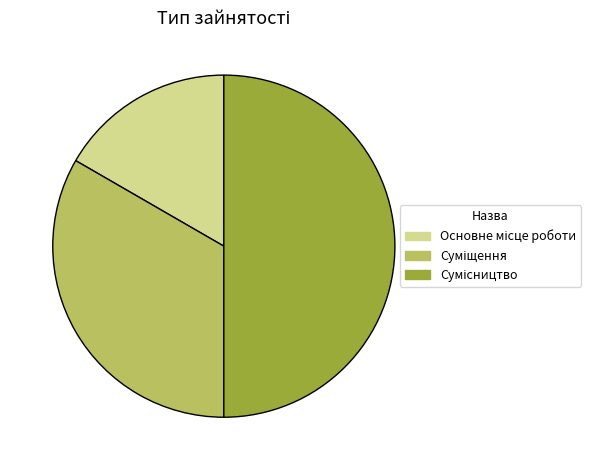

What portion of the pie excludes Сумісництво?

50.0%